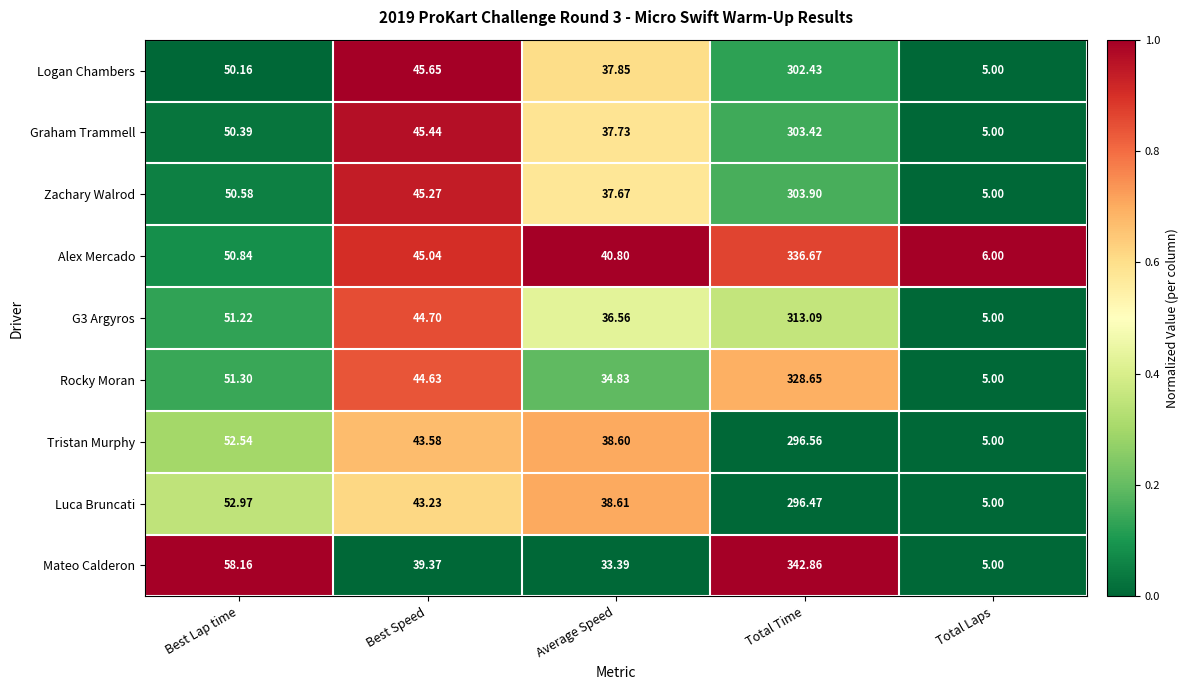

How many series are shown in this chart?

9